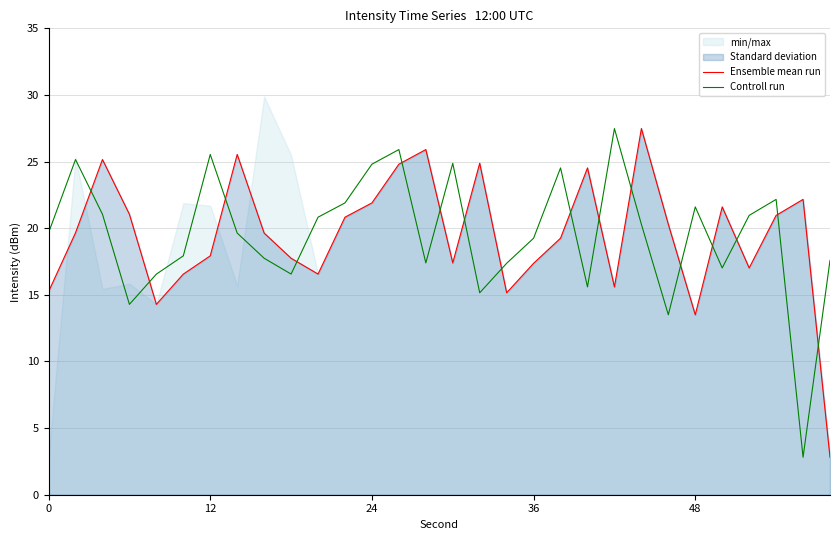

List the series in order of their overall mean, lowest first.

Ensemble mean run, Controll run